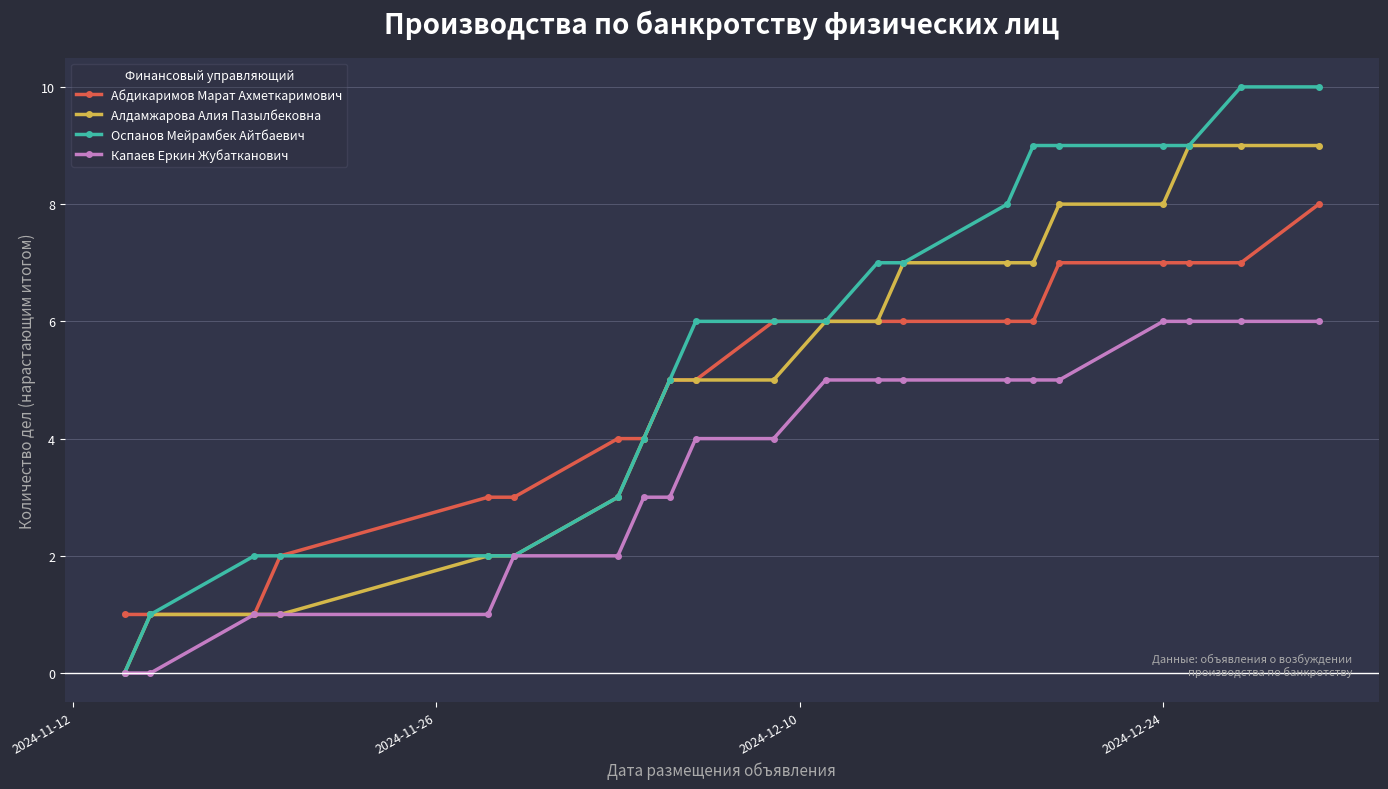

Which series has the largest range (max minus min)?

Оспанов Мейрамбек Айтбаевич